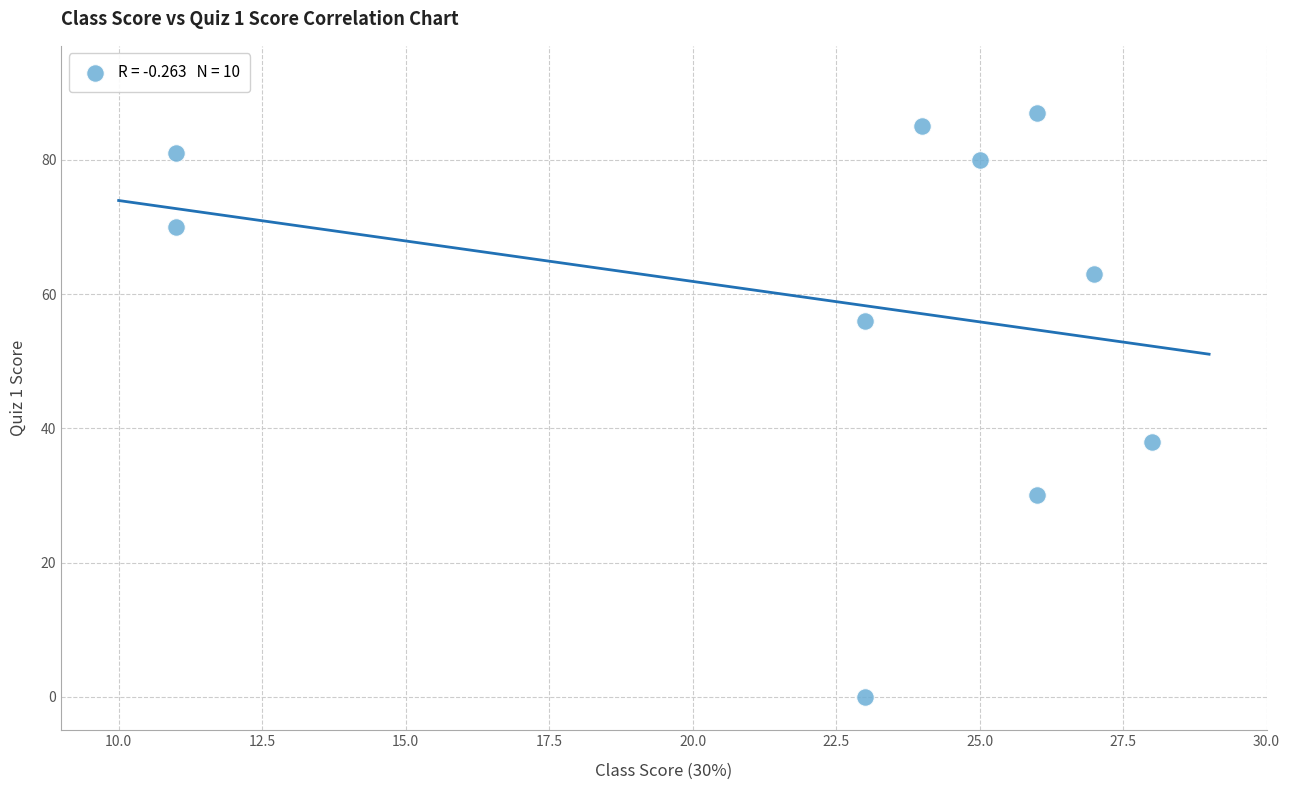

What is the average X value?

22